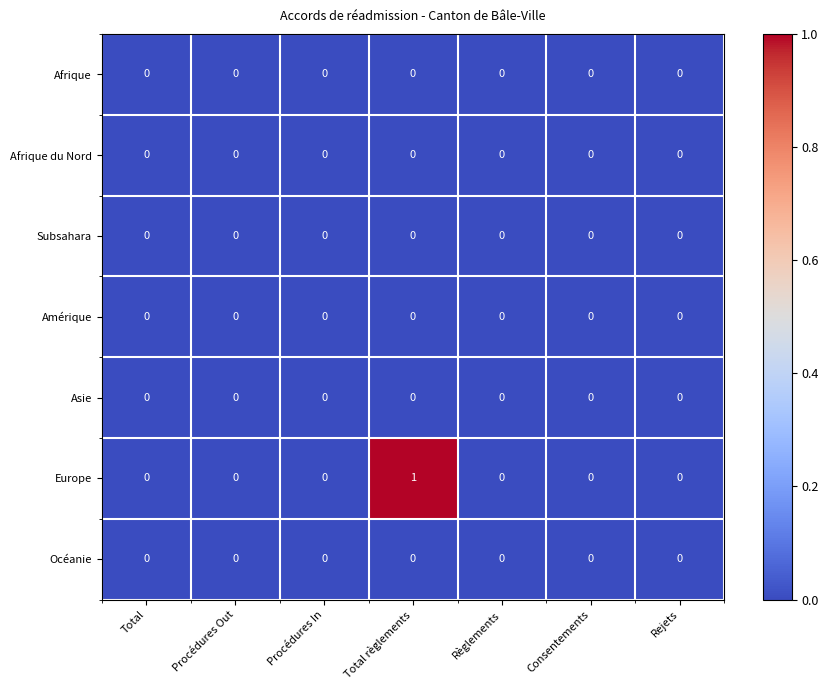

Which series has the largest range (max minus min)?

Europe